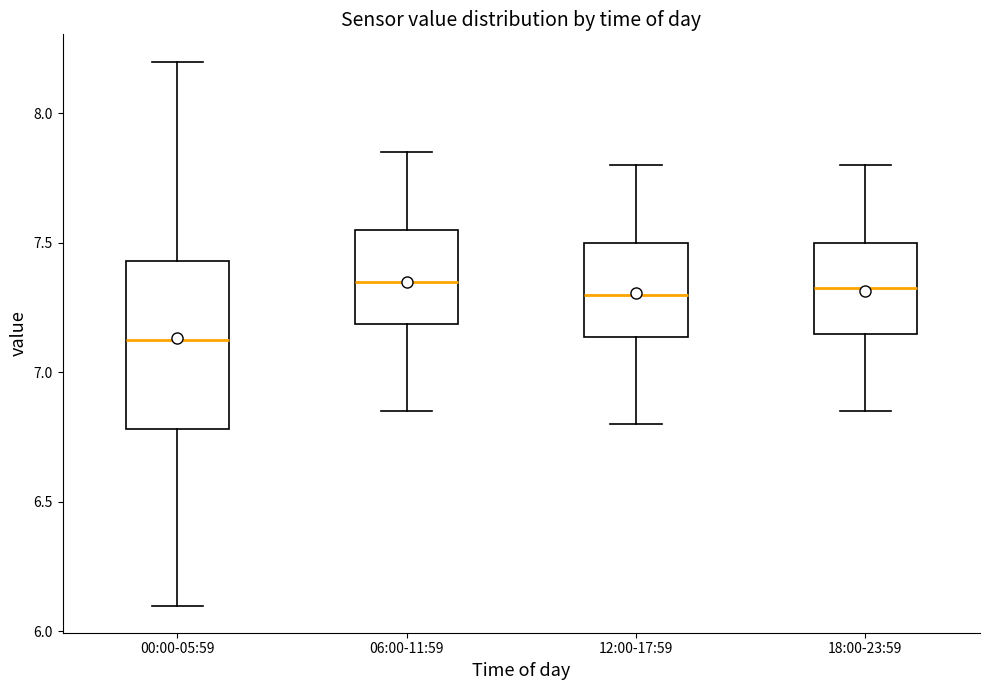

Where is the upper edge of the box for 18:00-23:59 on the y-axis? The values are not printed on the chart, so give them approximately, as read against the axis.

7.50